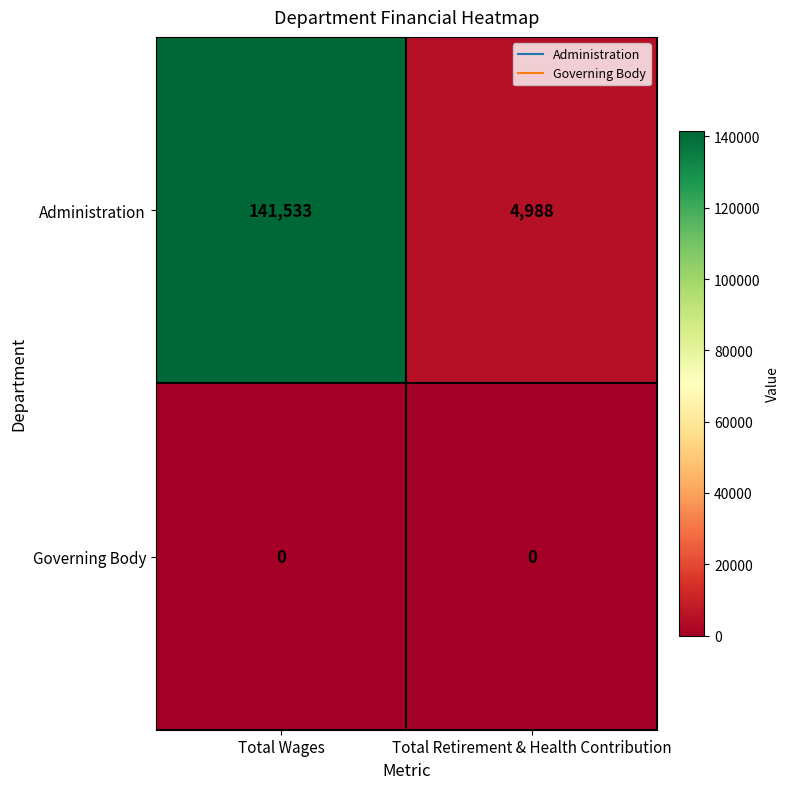

At which category is the sum across all series the highest?

Total Wages